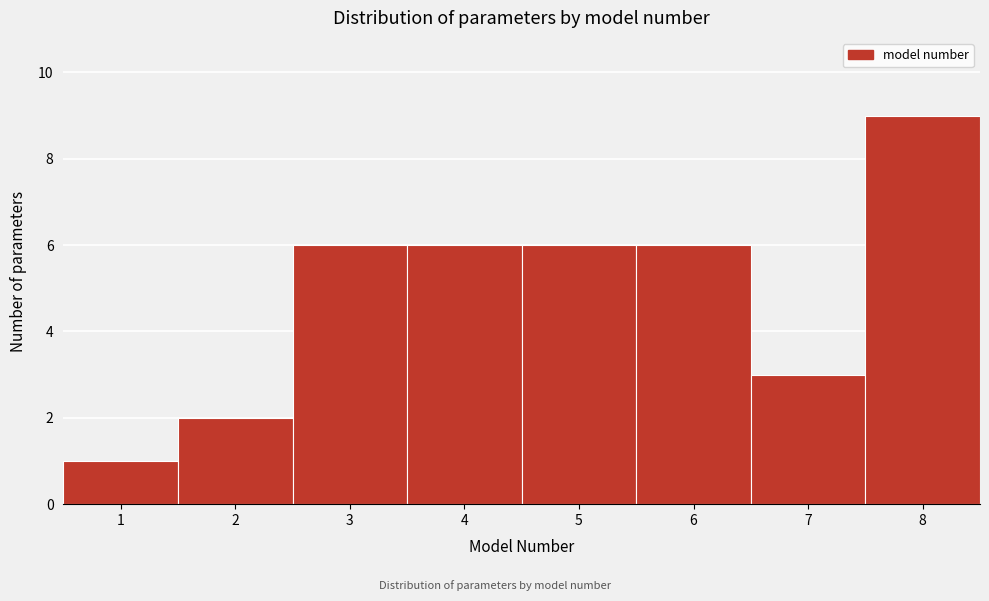

Which range on the x-axis has the tallest bar?

7.5 to 8.5